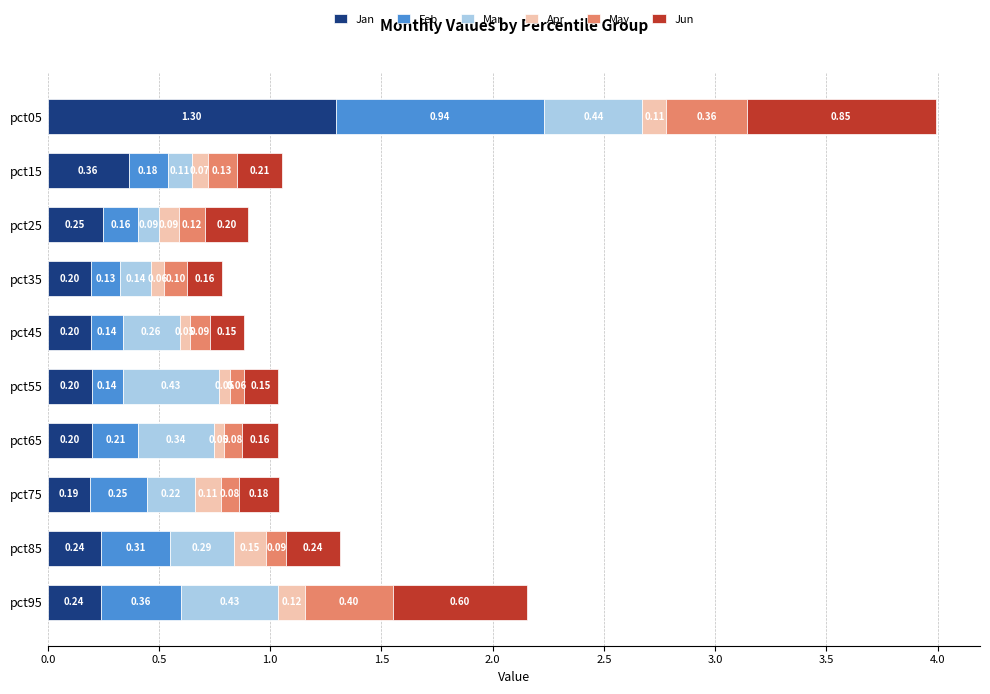

What is the total value across all series at pct15?

1.1